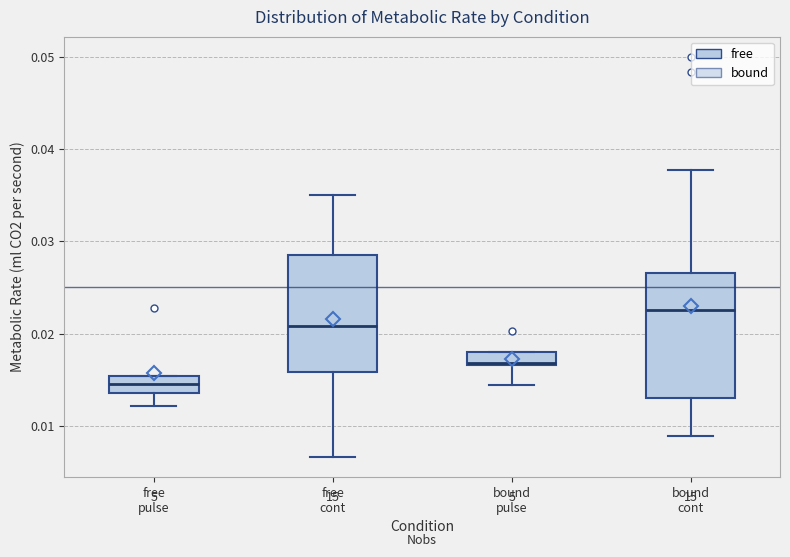

Where does the lower whisker of the box for free pulse end on the y-axis? The values are not printed on the chart, so give them approximately, as read against the axis.

0.012